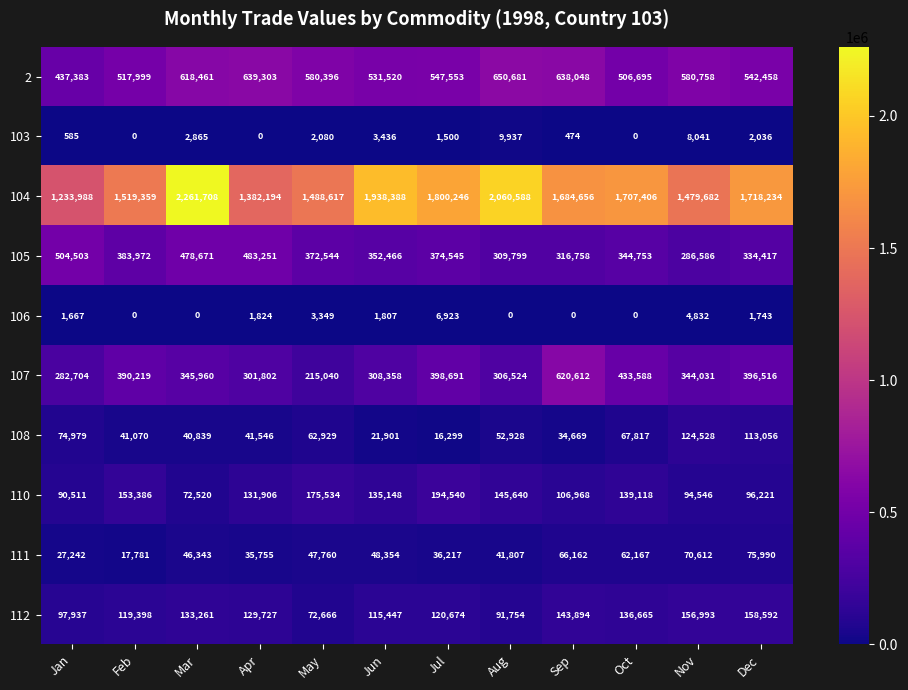

What is the sum of the 108 values at Apr and Jul?

57845